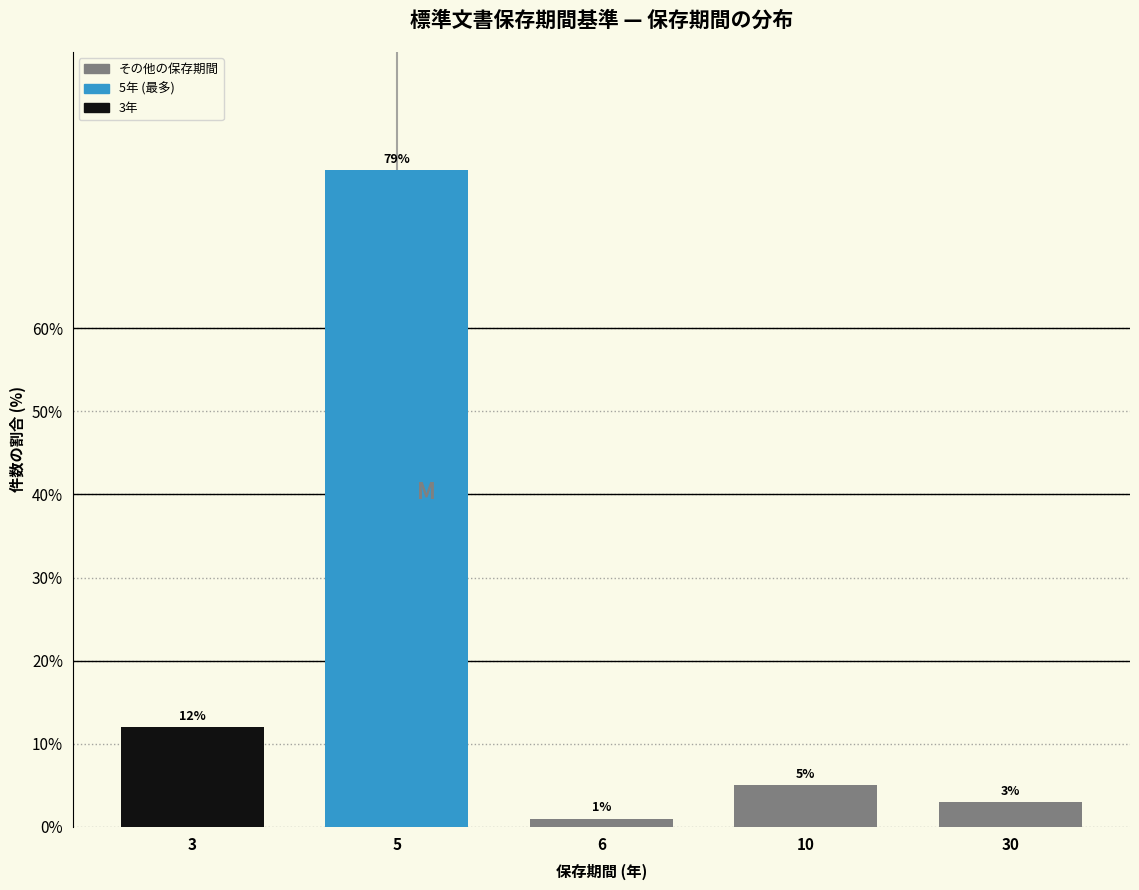

Reading right to left, transcribe all the data shown in this chart.

30=3	10=5	6=1	5=79	3=12